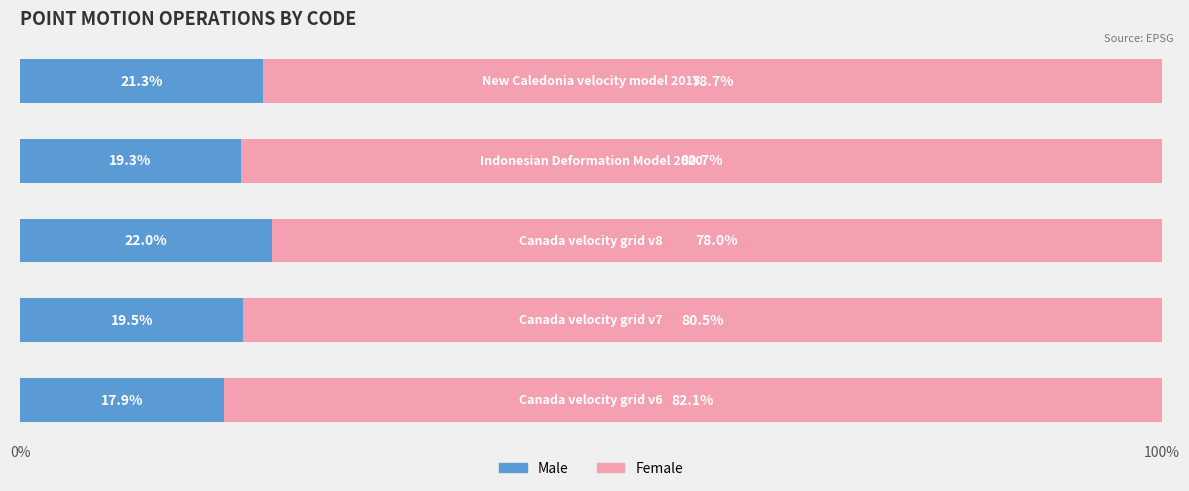

What is the difference between the second highest and minimum values in the Male series?

3.4